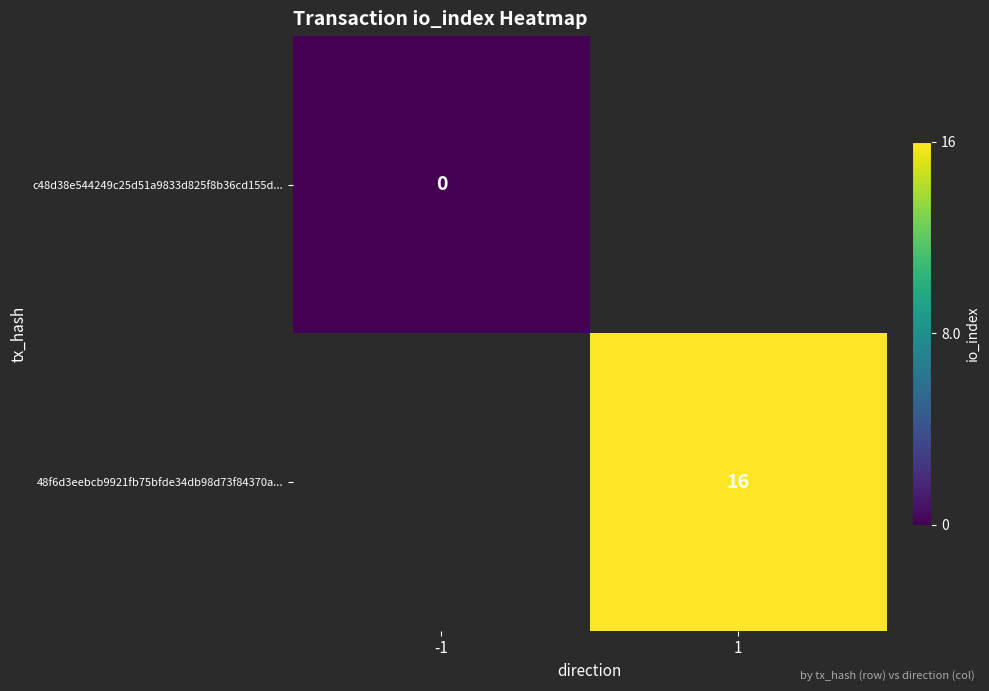

The value of 48f6d3eebcb9921fb75bfde34db98d73f84370a... at 1 is 25. True or false?

False